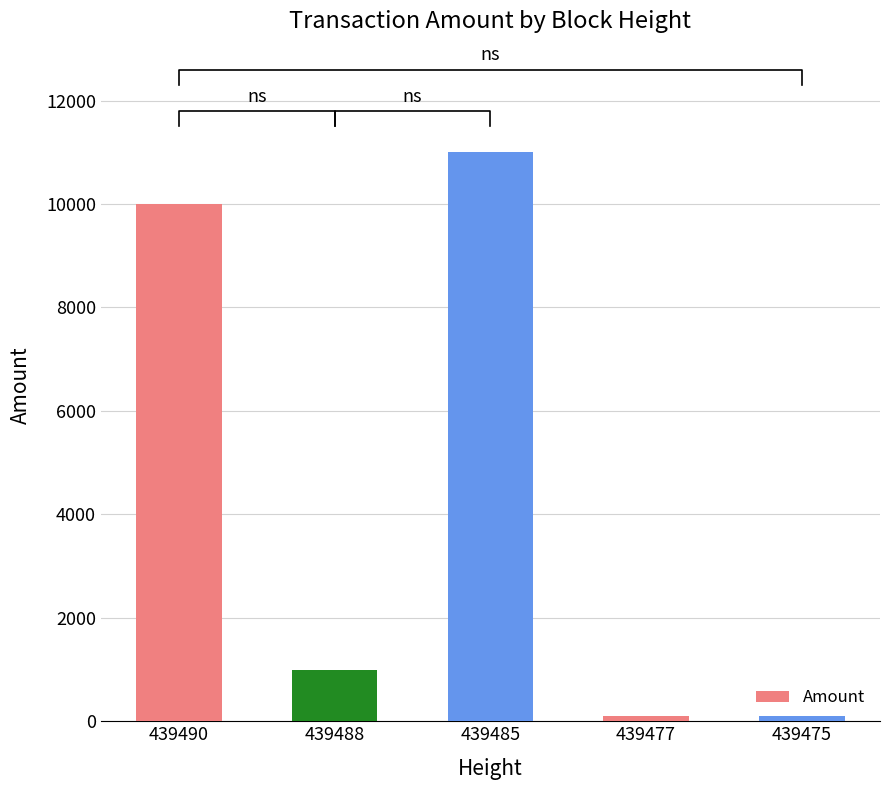

At which label is the value closest to 5548?

439490